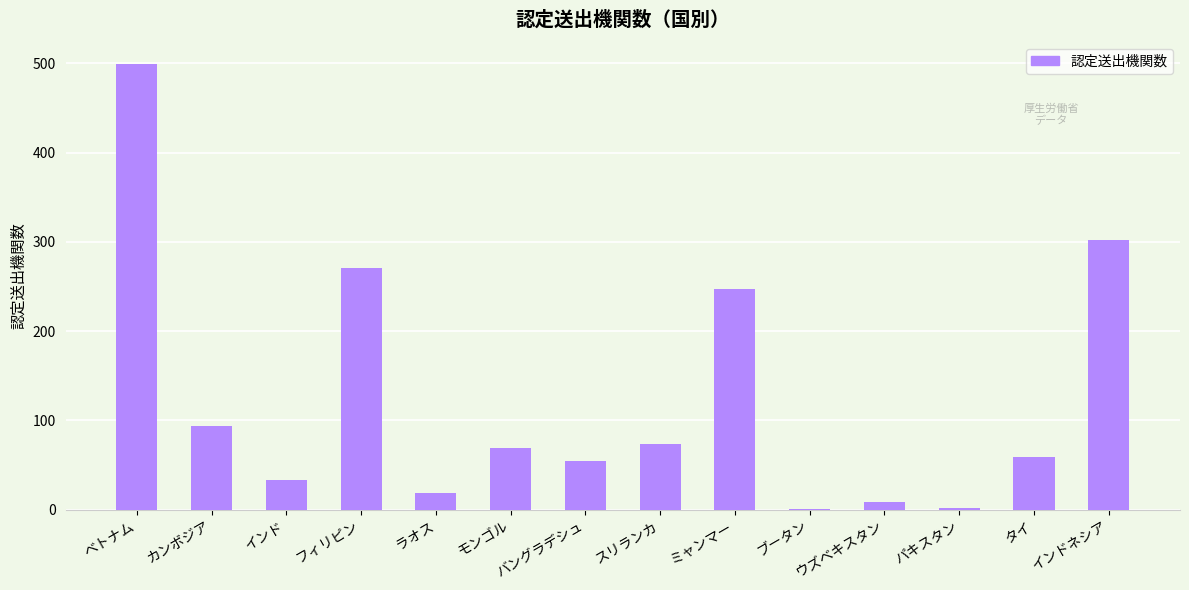

True or false: the data shows 37 at スリランカ.

False